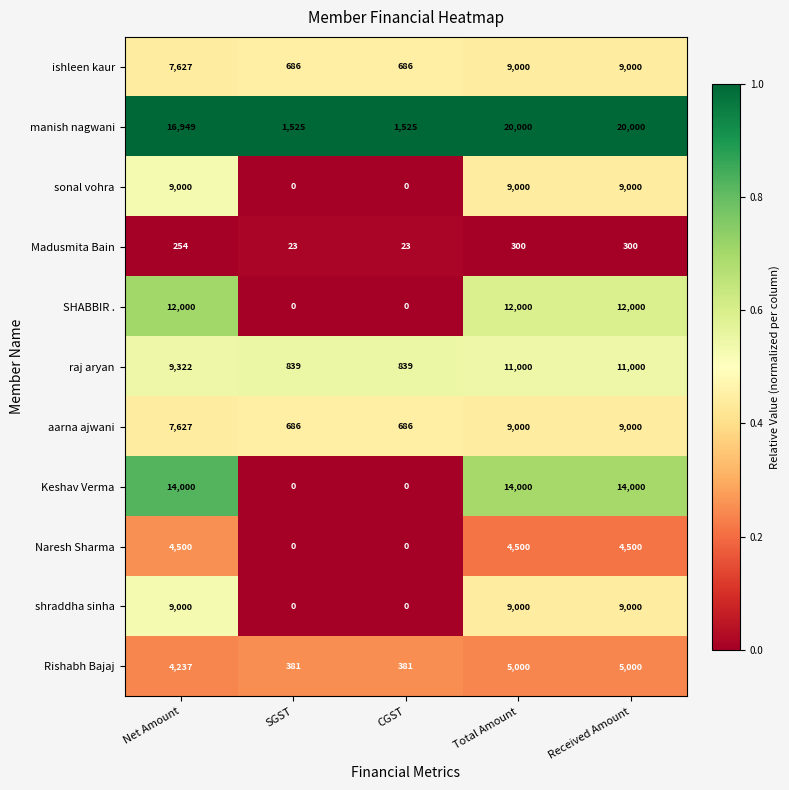

What is the total value across all series at CGST?

4140